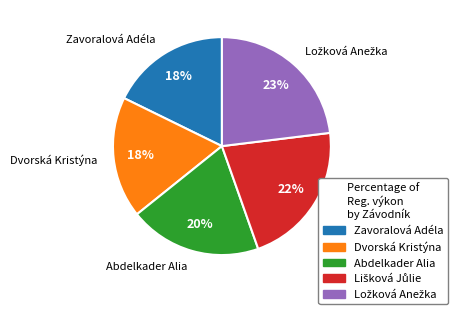

To the nearest percent, what is the average slice percentage?

20%